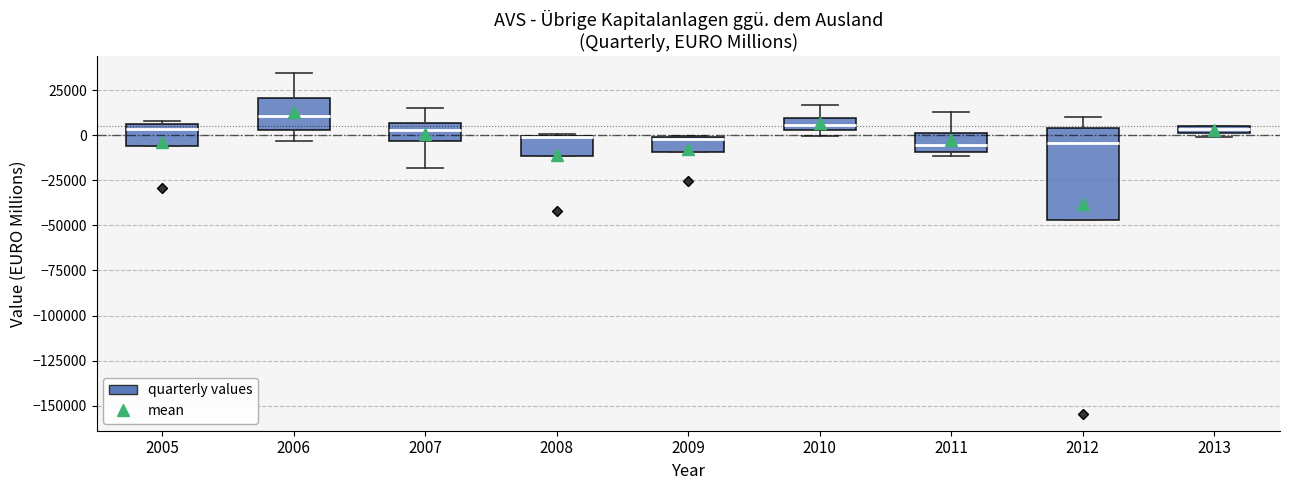

Where is the lower edge of the box at x = 2010 on the y-axis? The values are not printed on the chart, so give them approximately, as read against the axis.

5000